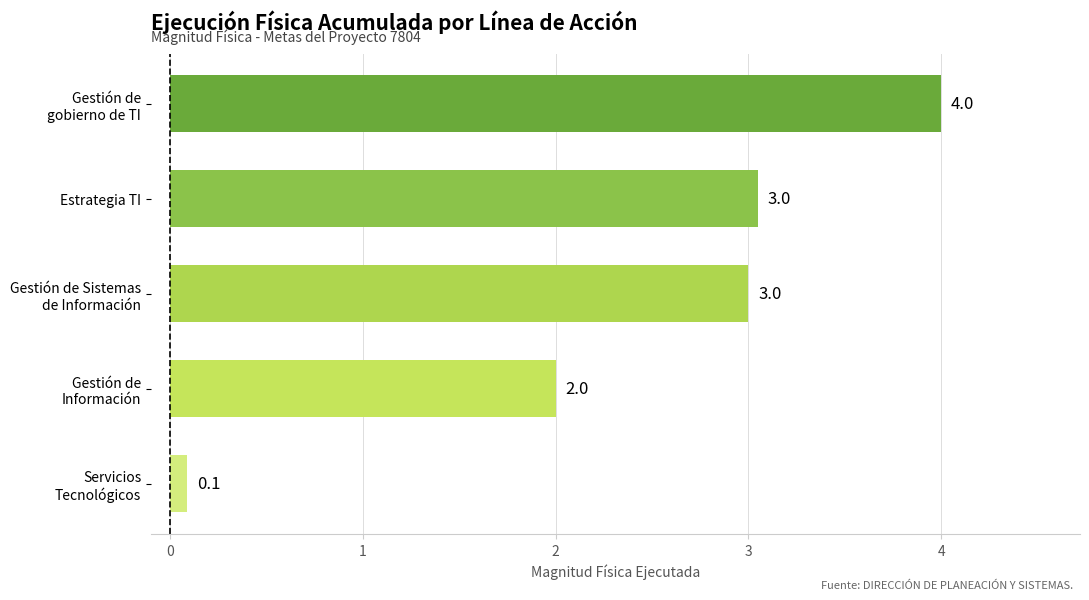

Are the bars horizontal?

Yes